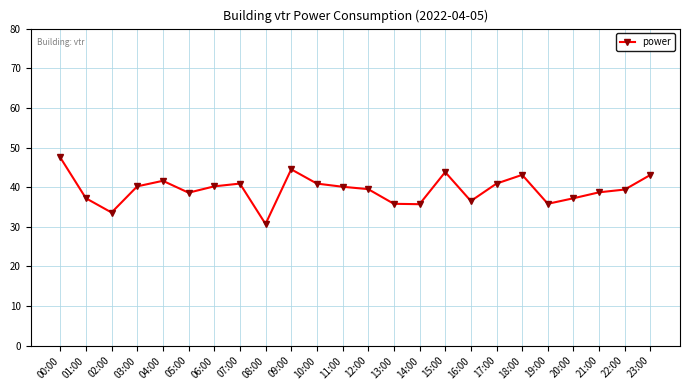

Is it true that the value at 23:00 is 43.1?

True